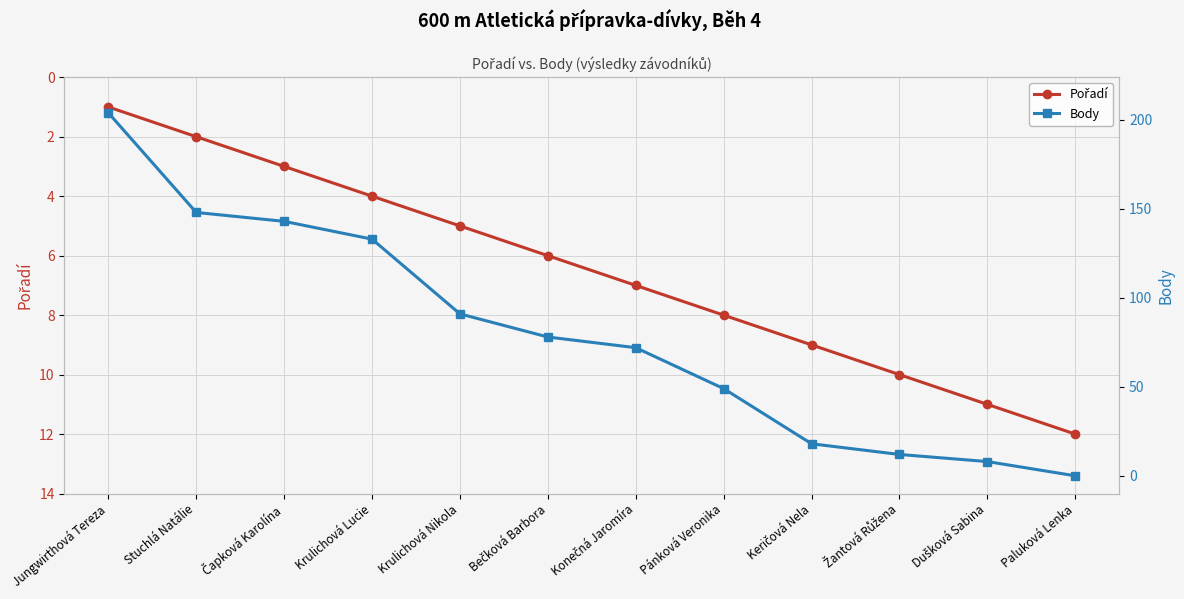

At which label does Pořadí reach its peak?

Paluková Lenka